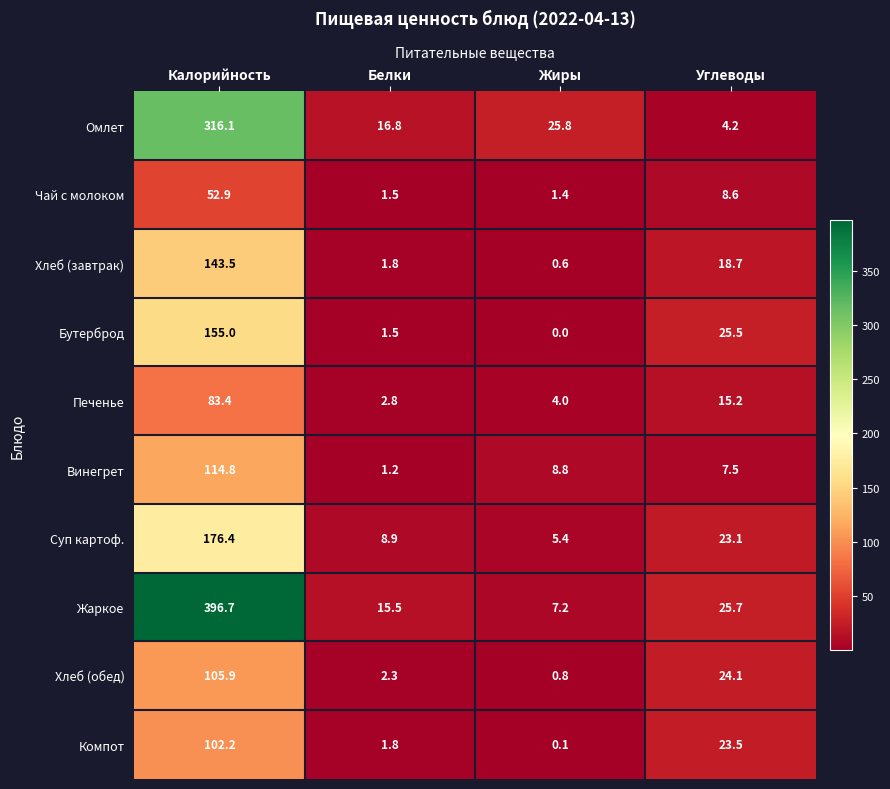

Which series has the largest total across all categories?

Жаркое